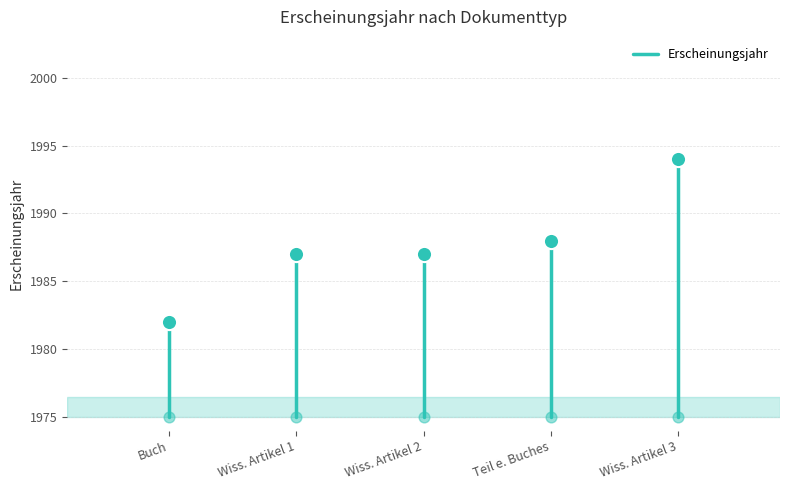

Approximately how many times larger is the value at Buch compared to Buch?

1.0